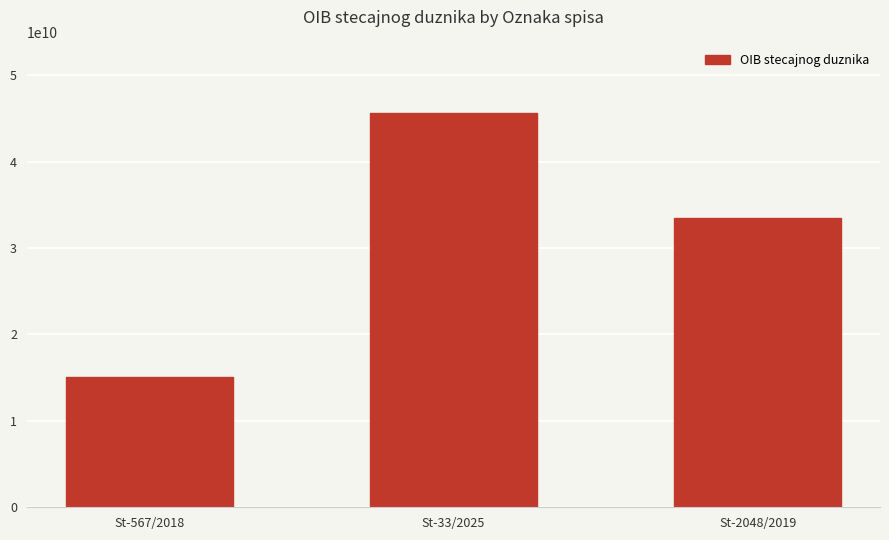

What is the sum of the values at St-33/2025 and St-2048/2019?

79028086759